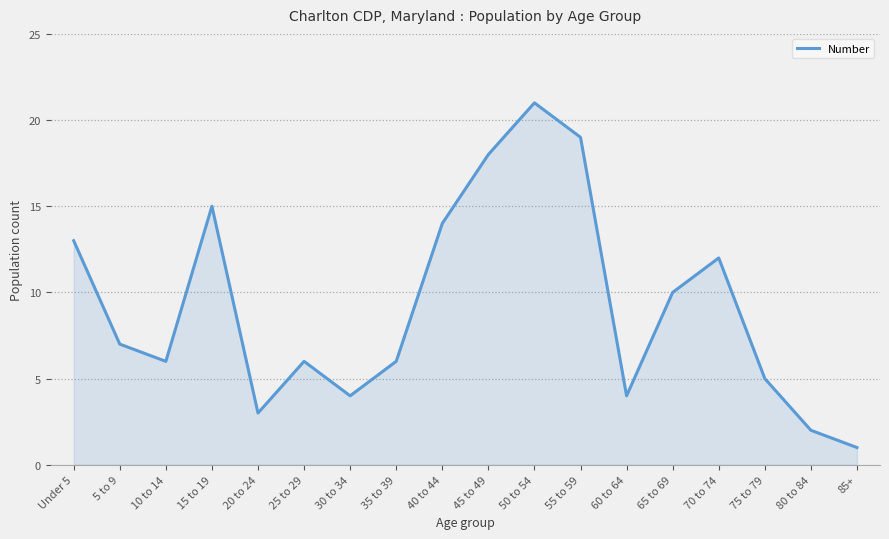

What is the change in value from 55 to 59 to 60 to 64?

-15